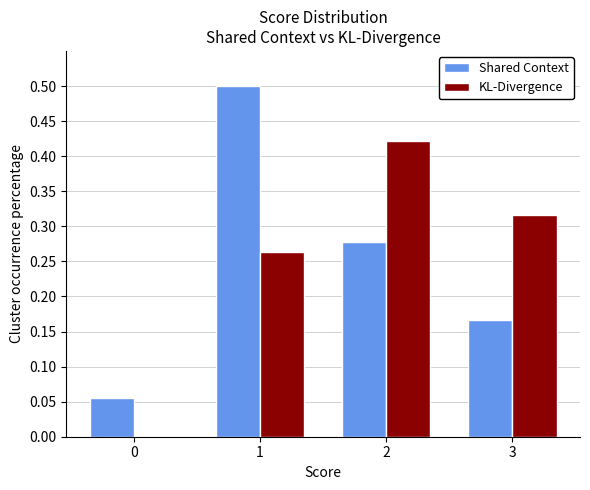

Are the bars grouped side by side (vs. stacked)?

Yes